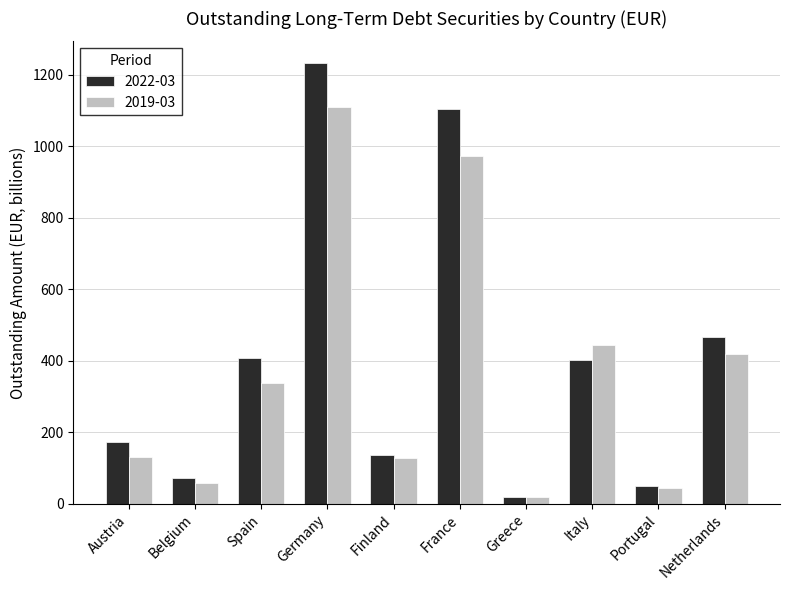

What position from the left is Spain?

3